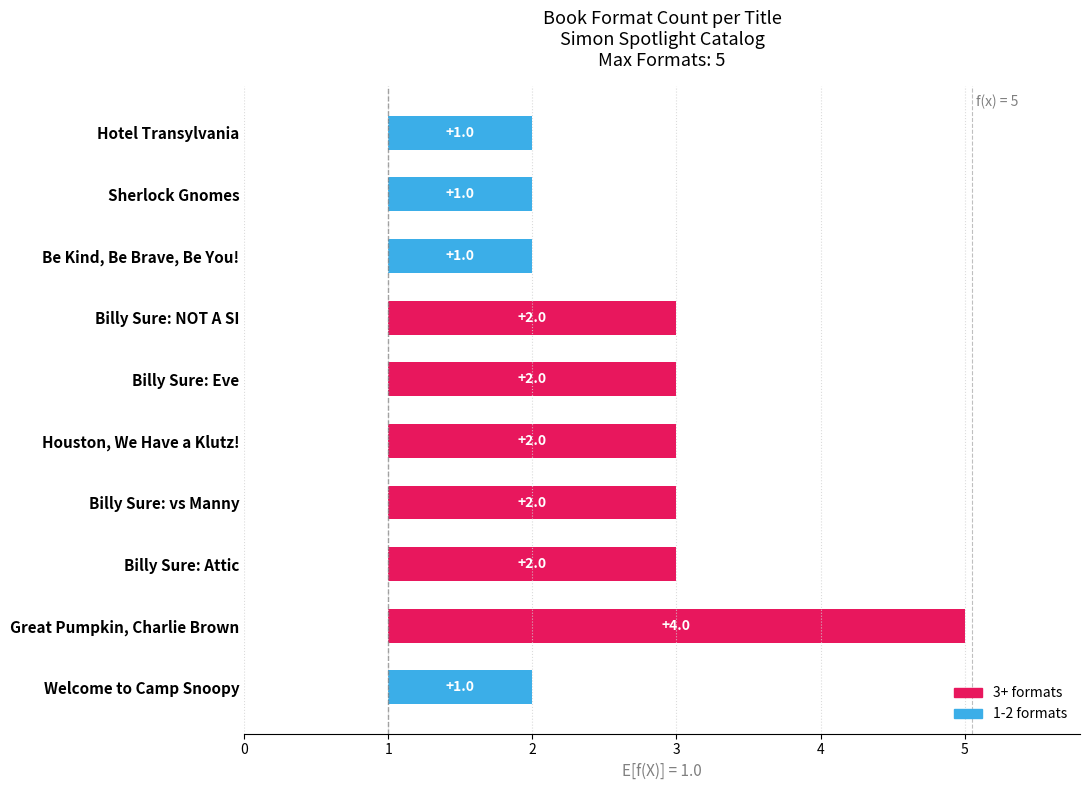

What is the change in value from Billy Sure: vs Manny to Be Kind, Be Brave, Be You!?

-1